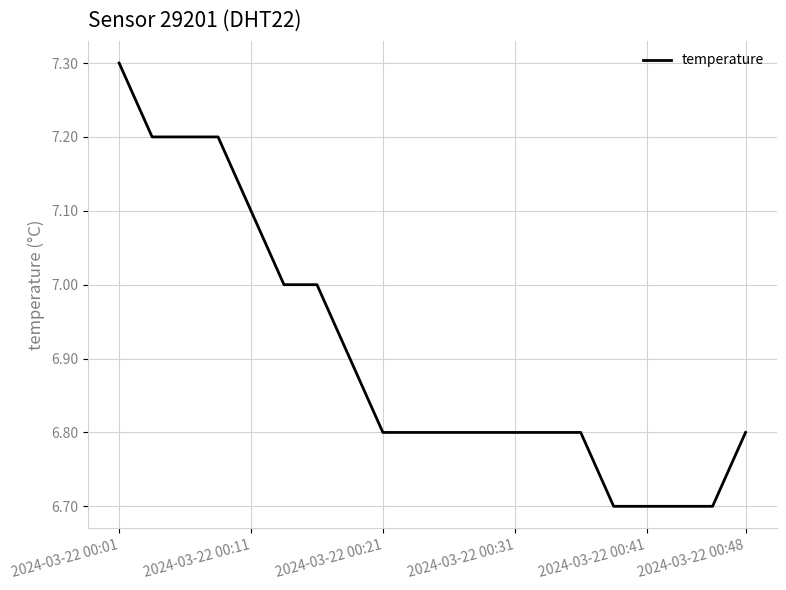

Reading left to right, list all the values displayed in this chart.

7.3	7.2	7.2	7.2	7.1	7.0	7.0	6.9	6.8	6.8	6.8	6.8	6.8	6.8	6.8	6.7	6.7	6.7	6.7	6.8